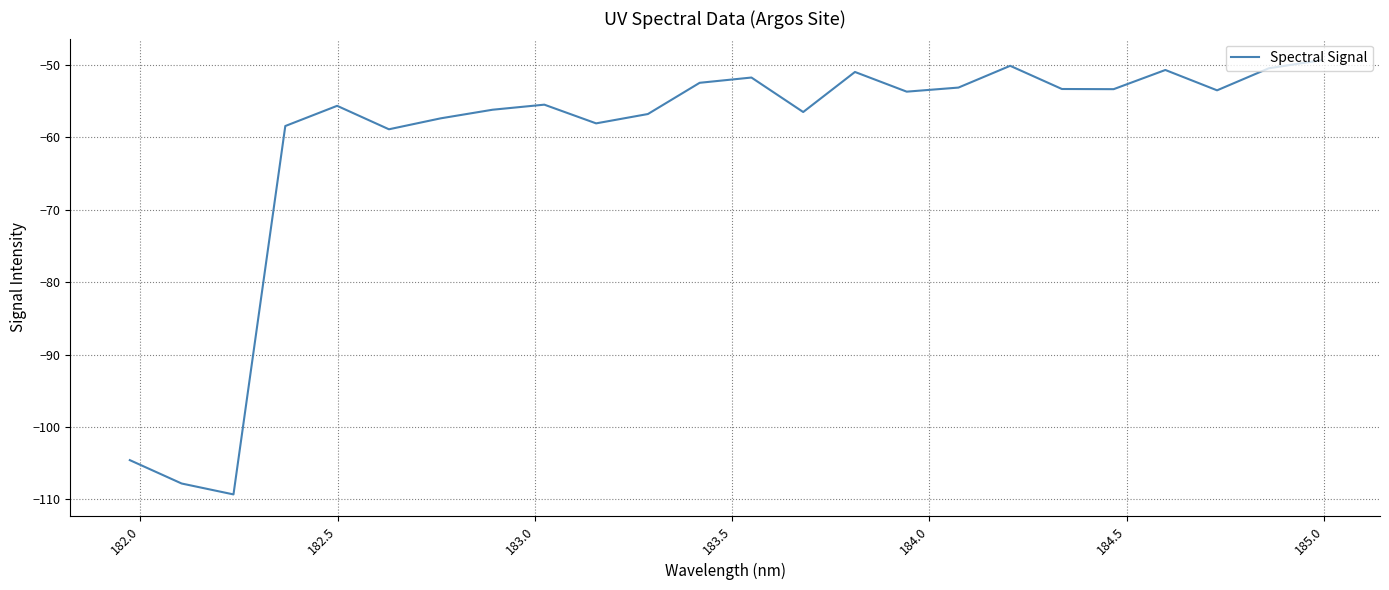

What is the greatest value displayed?

-49.3